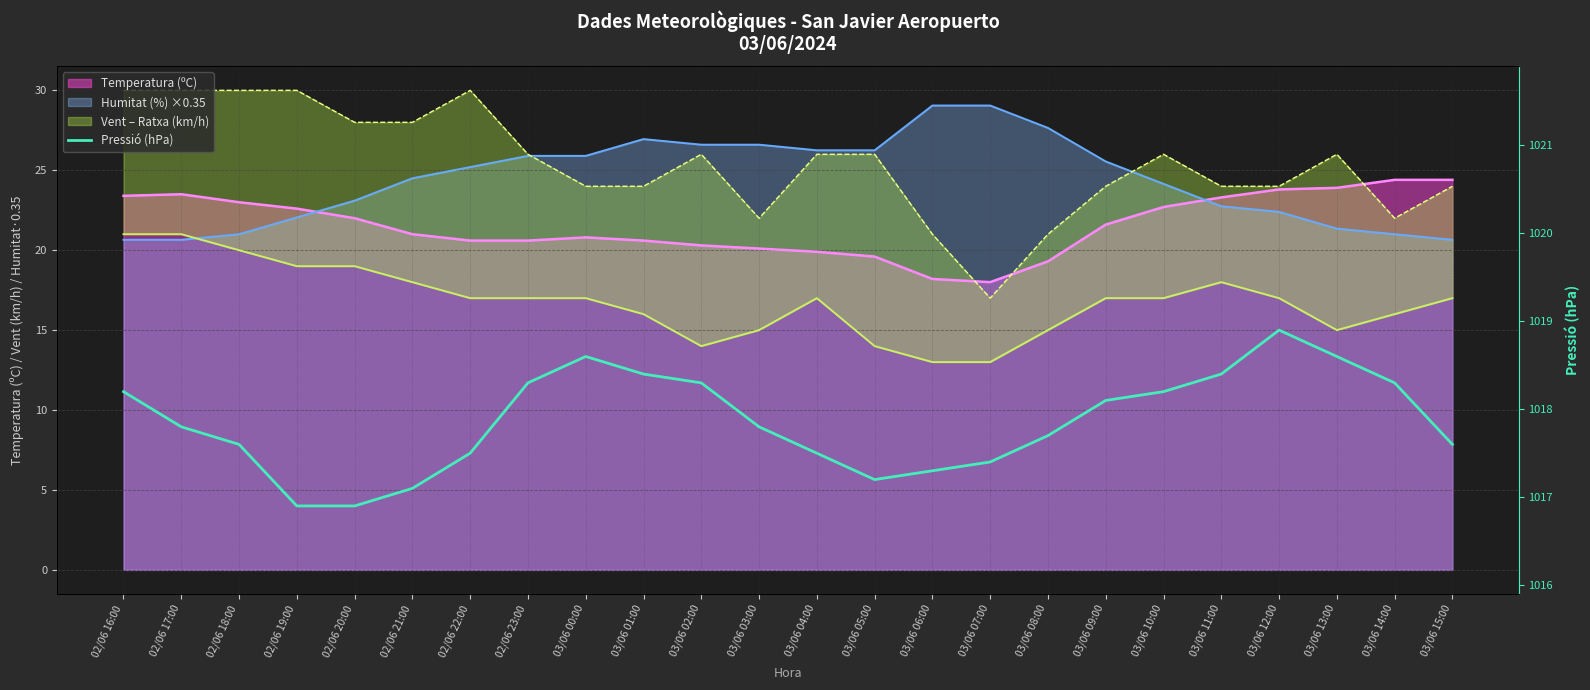

How many interior local peaks (higher than both neighbors) does the data have?

2